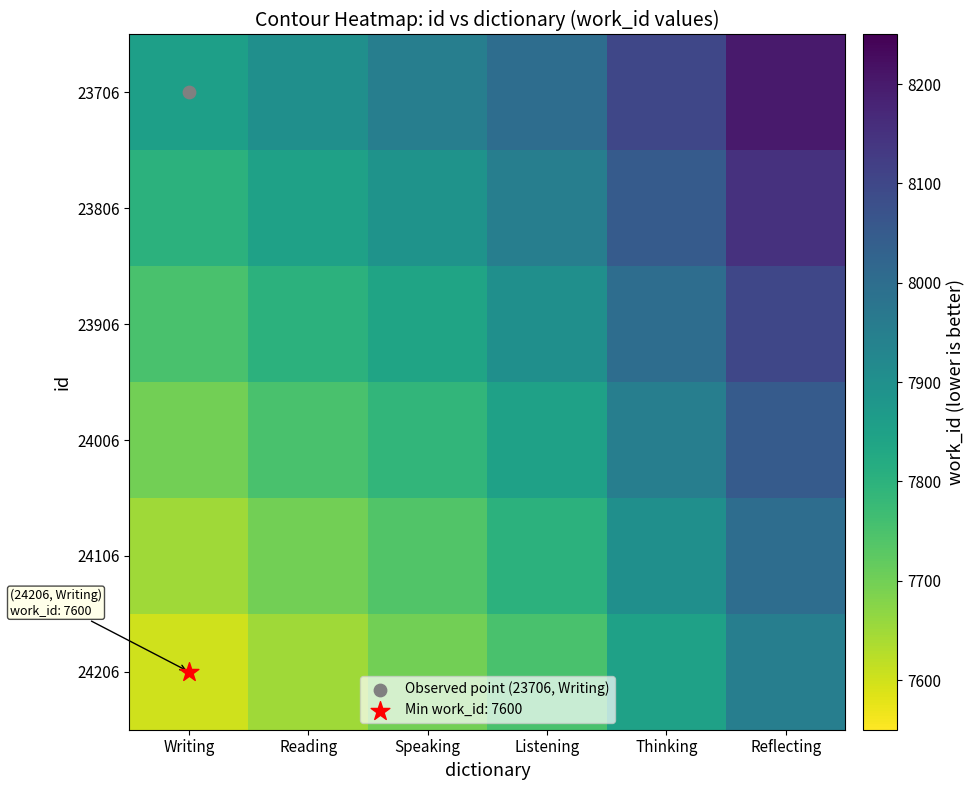

At which category is the sum across all series the highest?

Reflecting